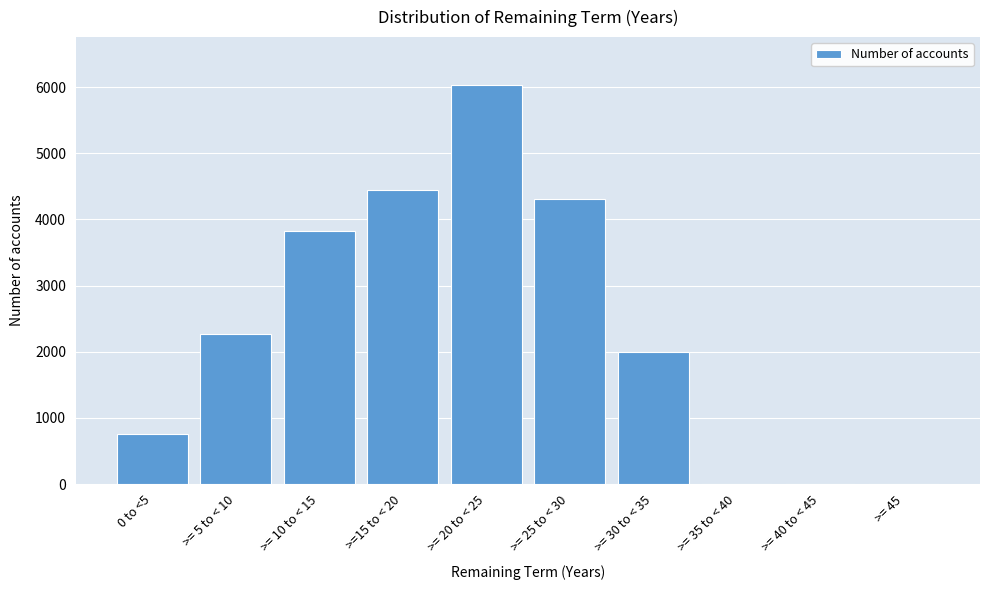

Reading right to left, transcribe all the data shown in this chart.

>= 45=0	>= 40 to < 45=0	>= 35 to < 40=0	>= 30 to < 35=1992	>= 25 to < 30=4301	>= 20 to < 25=6031	>=15 to < 20=4452	>= 10 to < 15=3818	>= 5 to < 10=2265	0 to <5=762